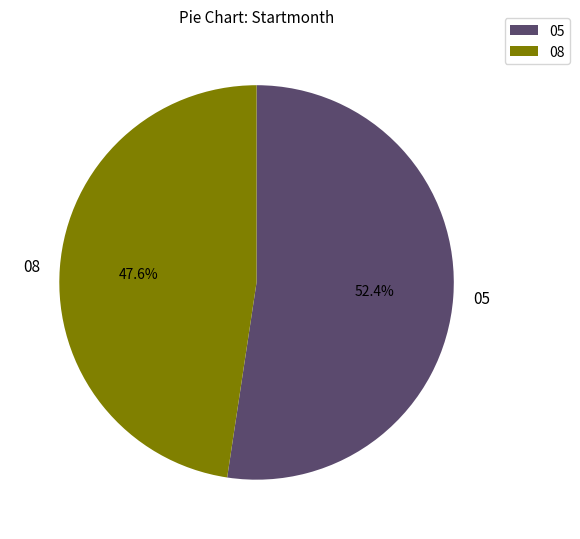

Approximately how many times larger is the value at 08 compared to 05?

0.9